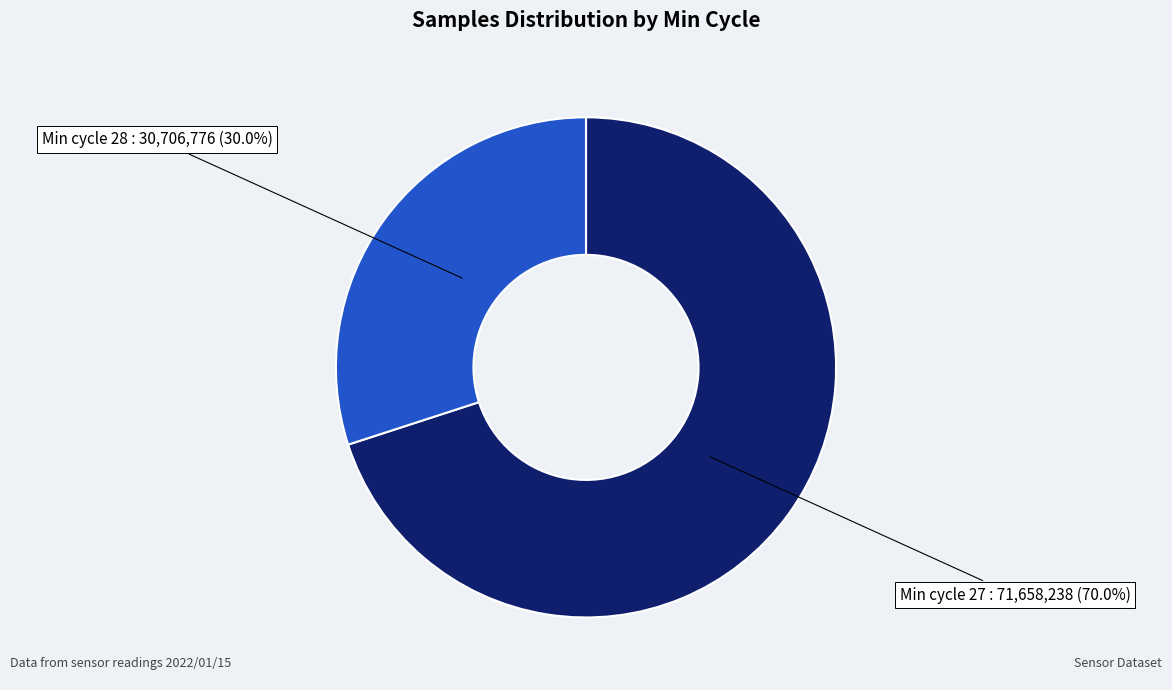

Count the number of slices in the pie.

2